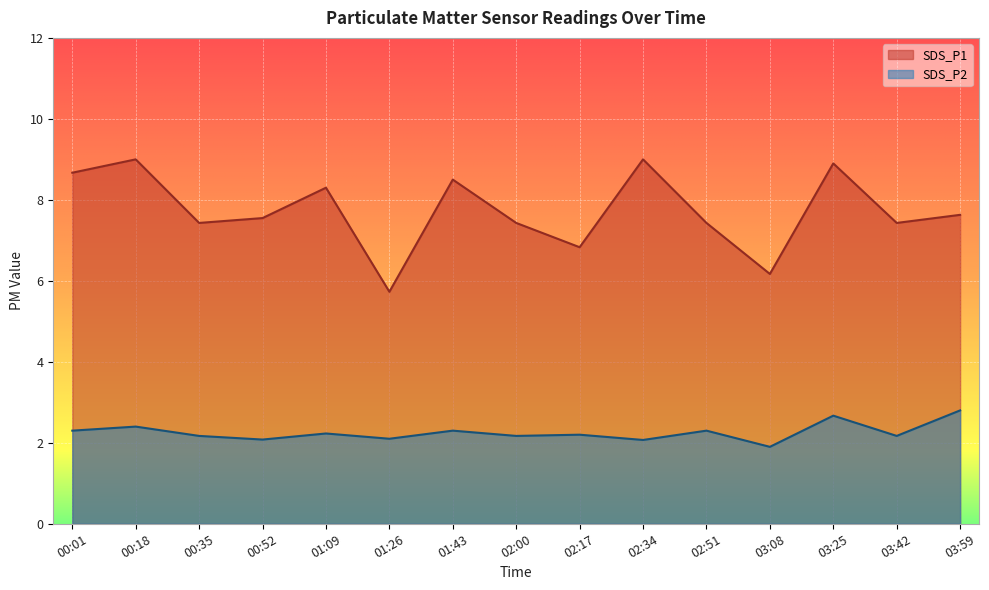

Between 00:52 and 02:17, which is larger?

00:52